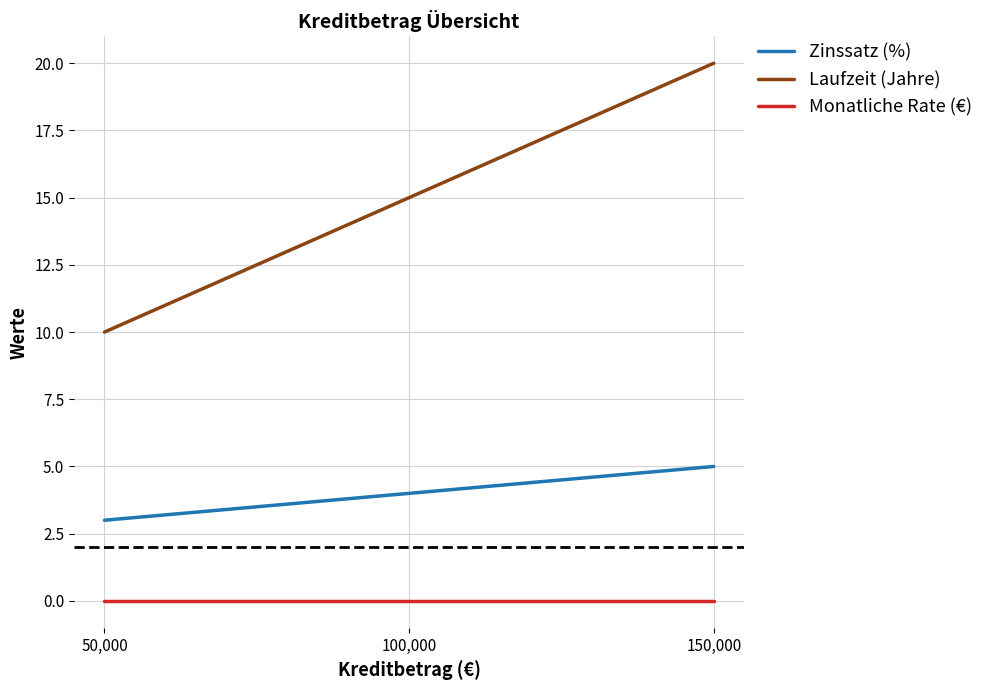

Rank the series at 50,000 from highest to lowest value.

Laufzeit (Jahre), Zinssatz (%), Monatliche Rate (€)